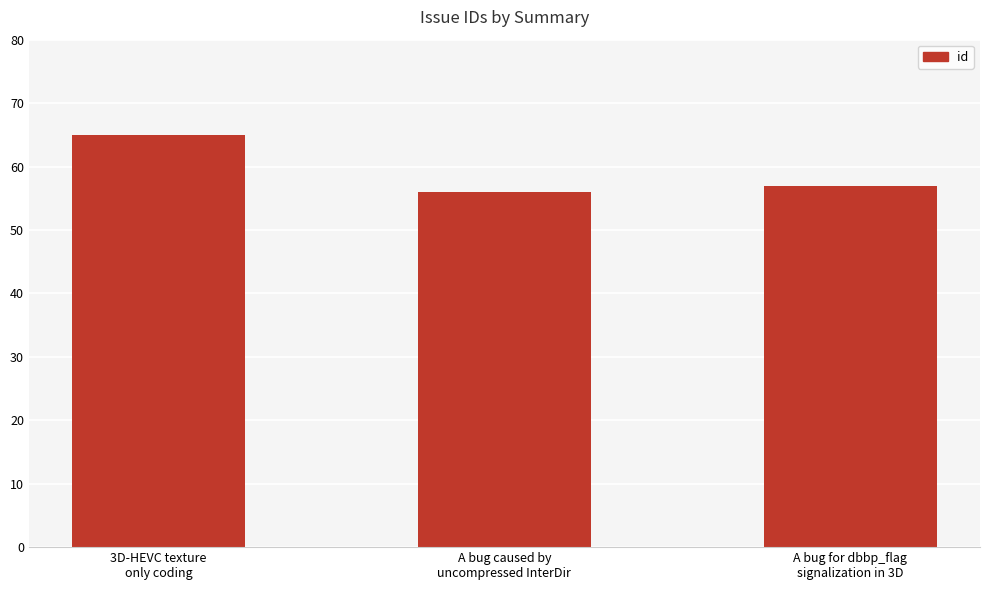

Count the number of categories in the chart.

3